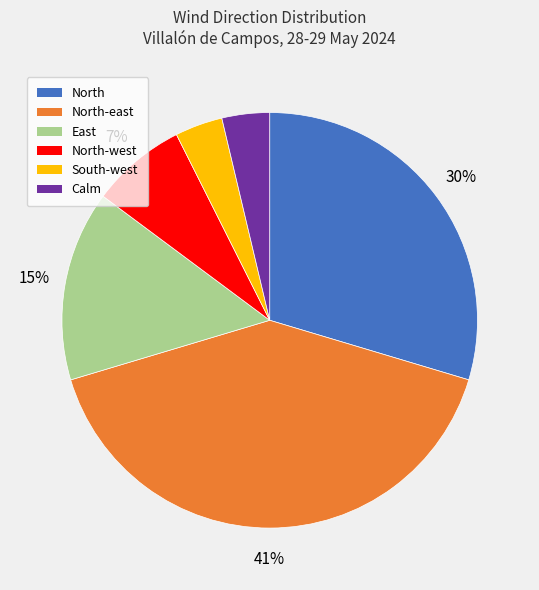

To the nearest percent, what is the combined percentage of North-west and East?

22%